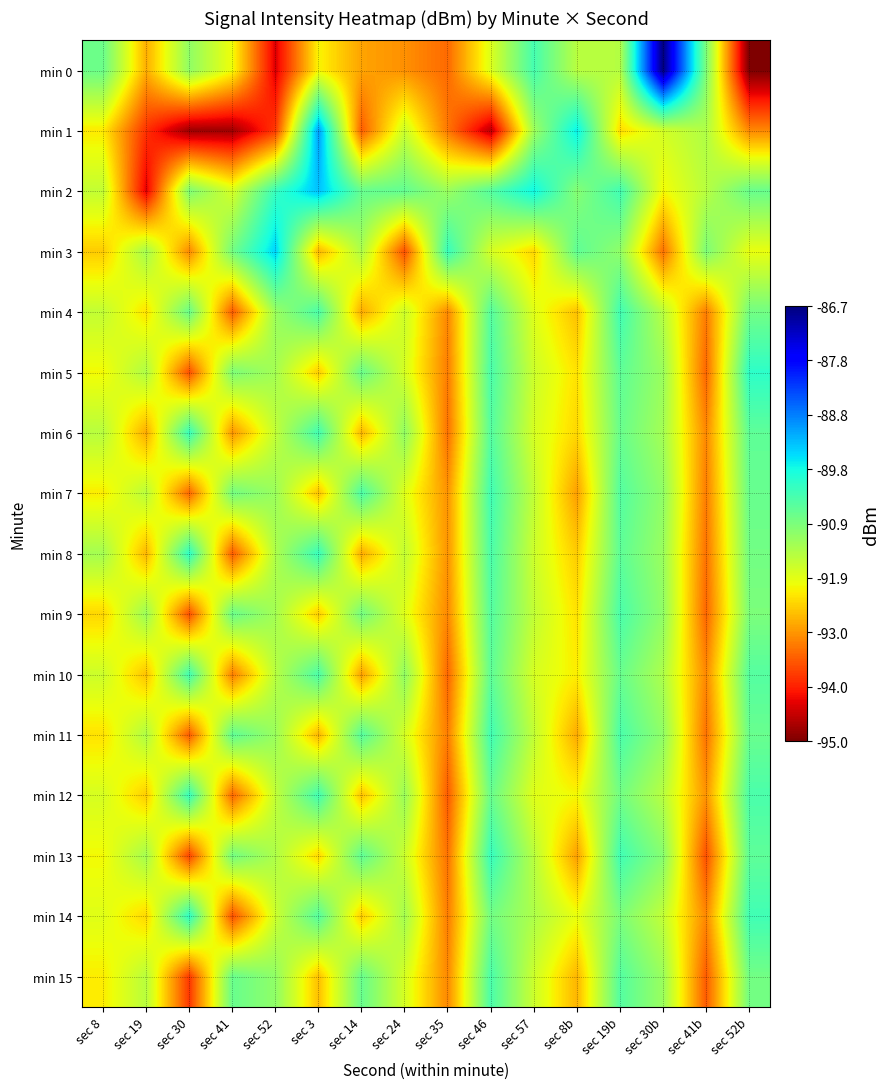

Between sec 24 and sec 30b, which series saw the biggest shift?

min 0